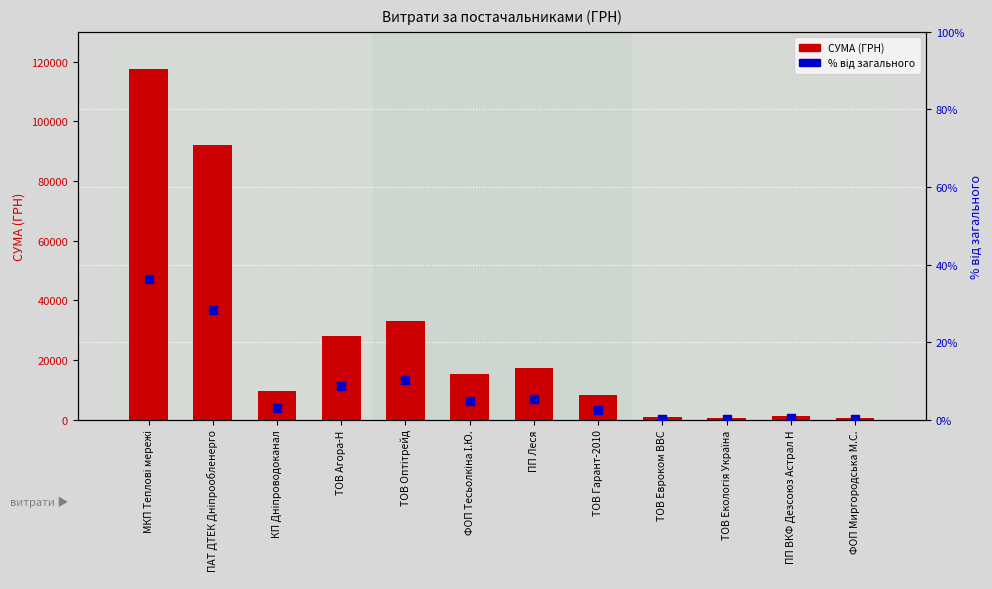

At which category is the sum across all series the highest?

МКП Теплові мережі